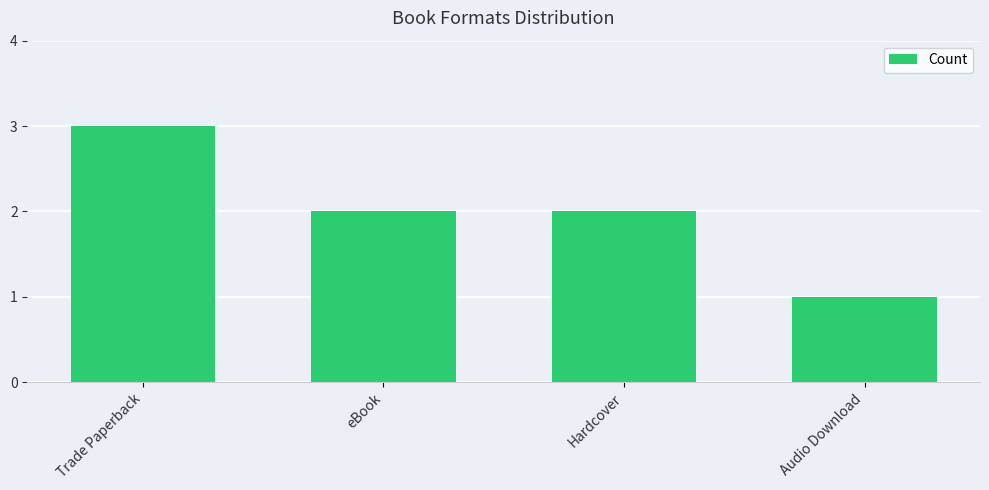

True or false: the data shows 1 at Audio Download.

True